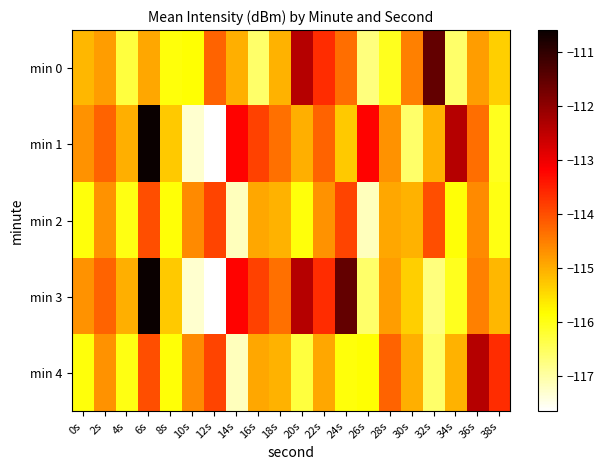

Which category has the lowest value across all series?

12s